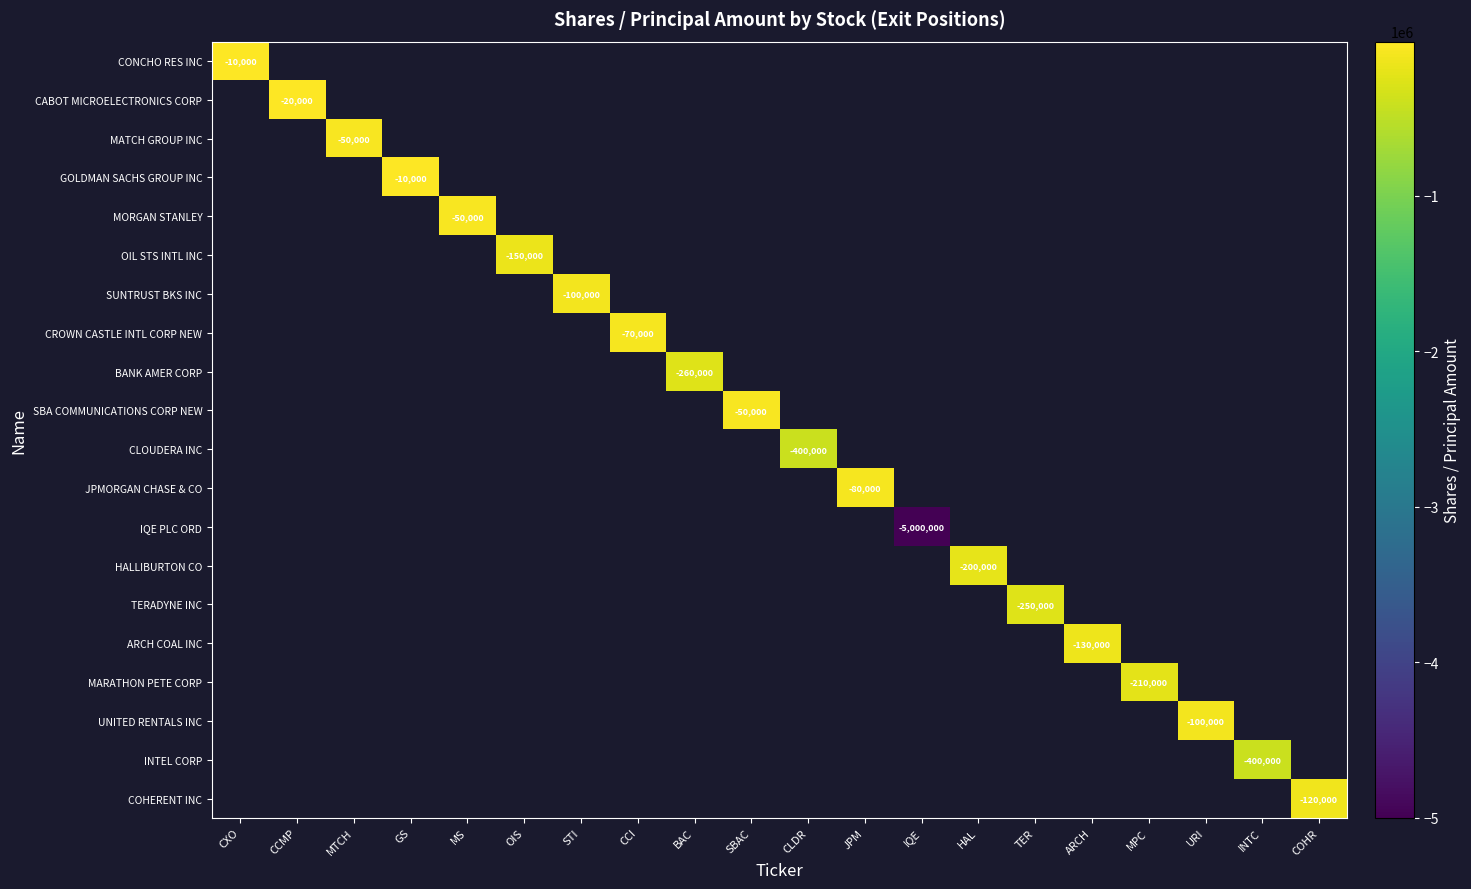

At how many categories does at least one series exceed -4169613?

19